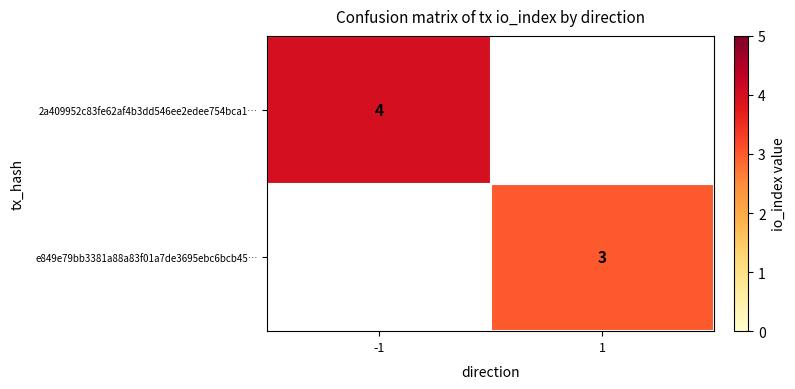

The e849e79bb3381a88a83f01a7de3695ebc6bcb45… series shows 3 at 1. True or false?

True